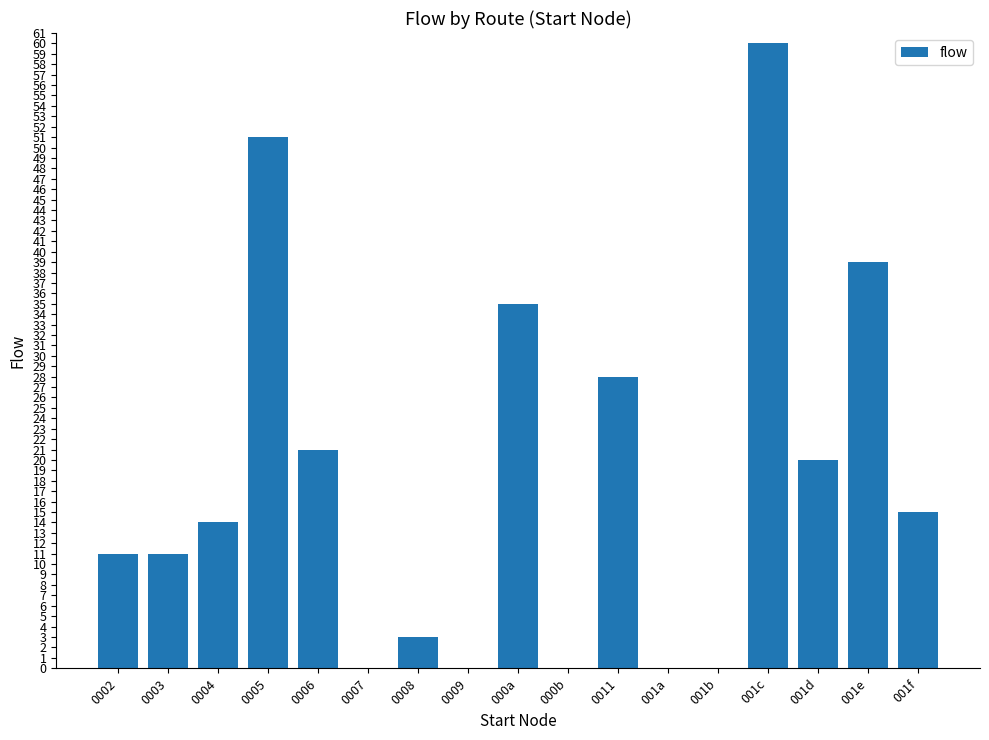

Where is the data nearest to the value 30?

0011